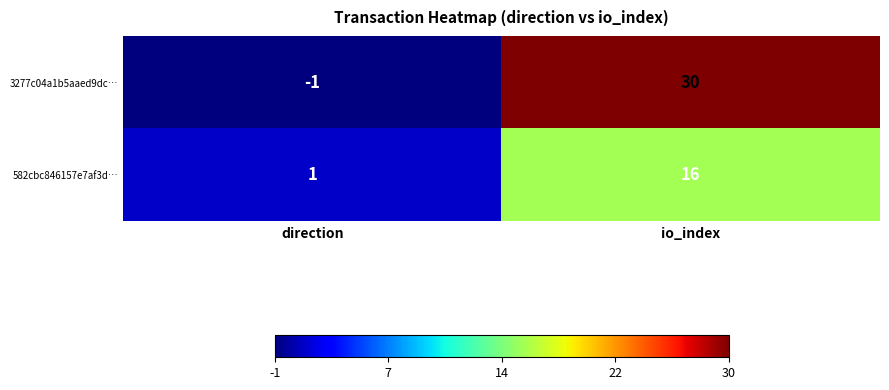

How many positive values does the 3277c04a1b5aaed9dc… series have?

1